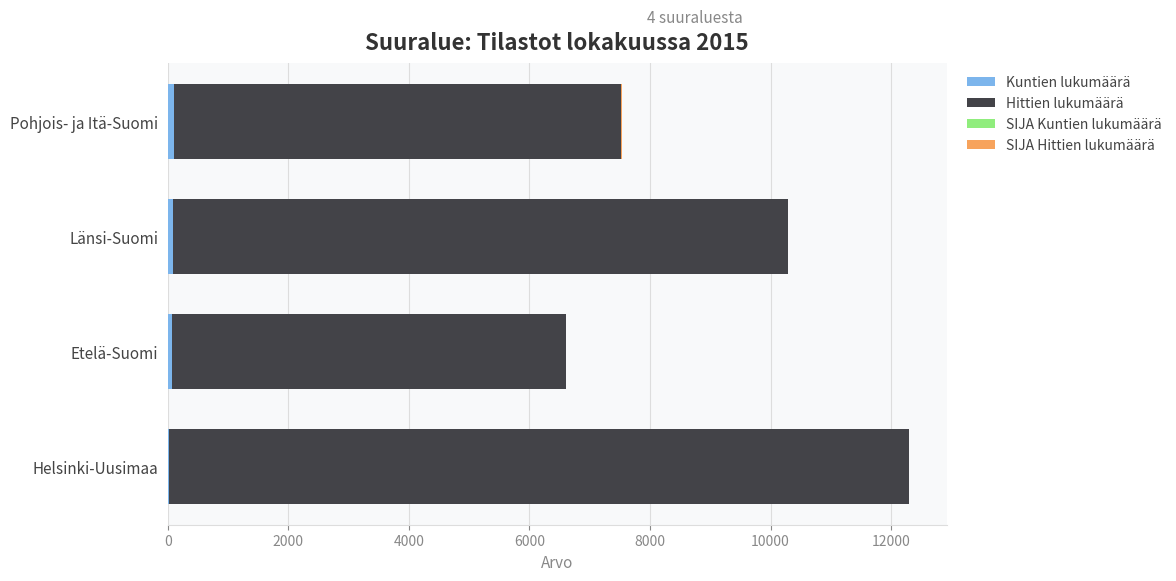

At which category is the sum across all series the highest?

Helsinki-Uusimaa